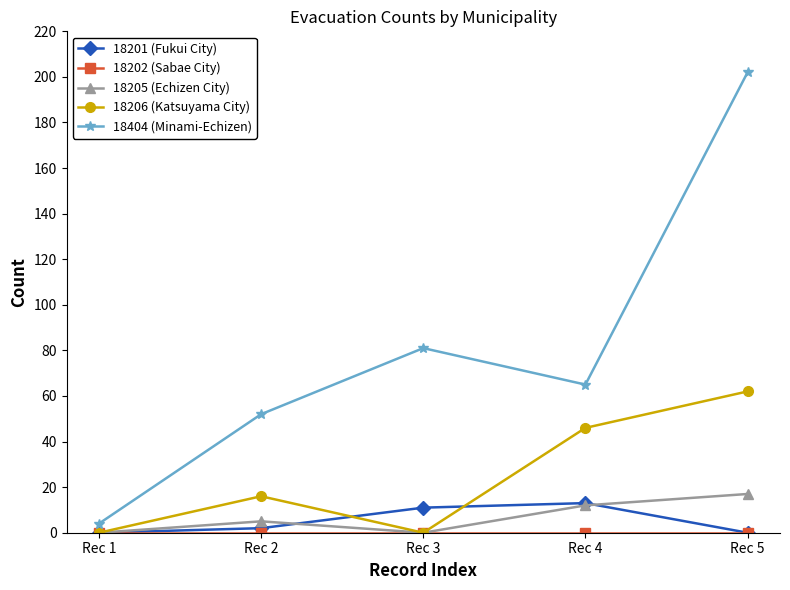

What is the value of the 18205 (Echizen City) point at the 4th from the left?

12